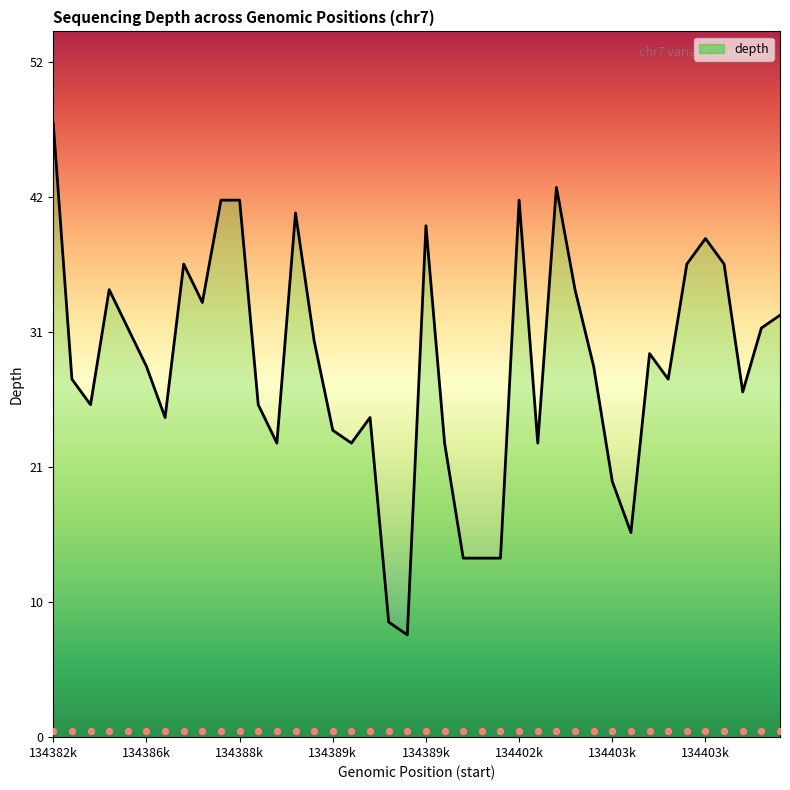

What is the ratio of the value at 31 to the value at 8?

0.5